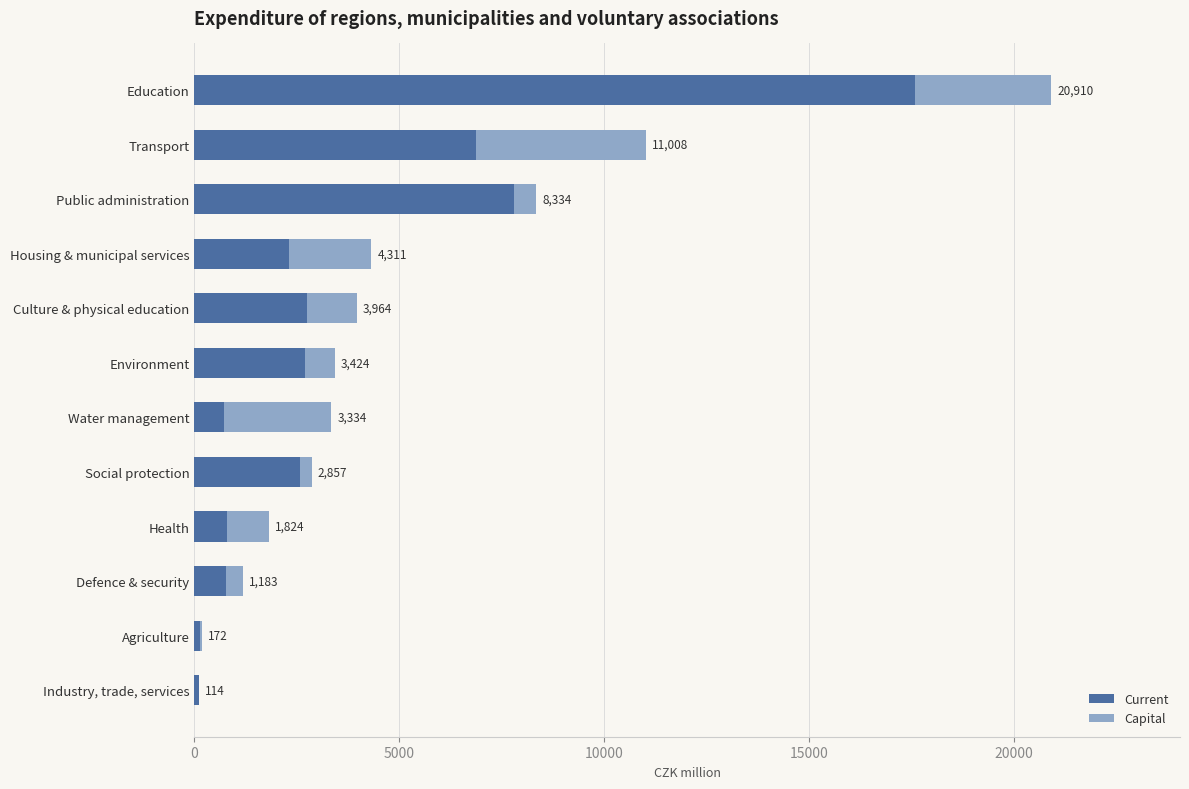

Which series has the largest total across all categories?

Current